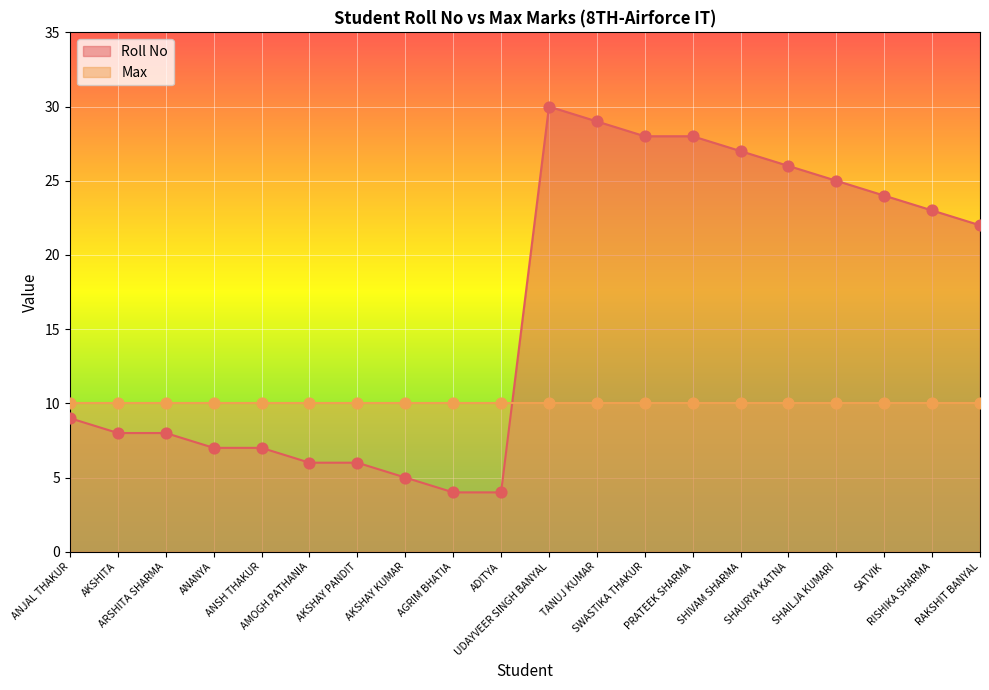

Between AKSHITA and ANANYA, which is larger?

AKSHITA